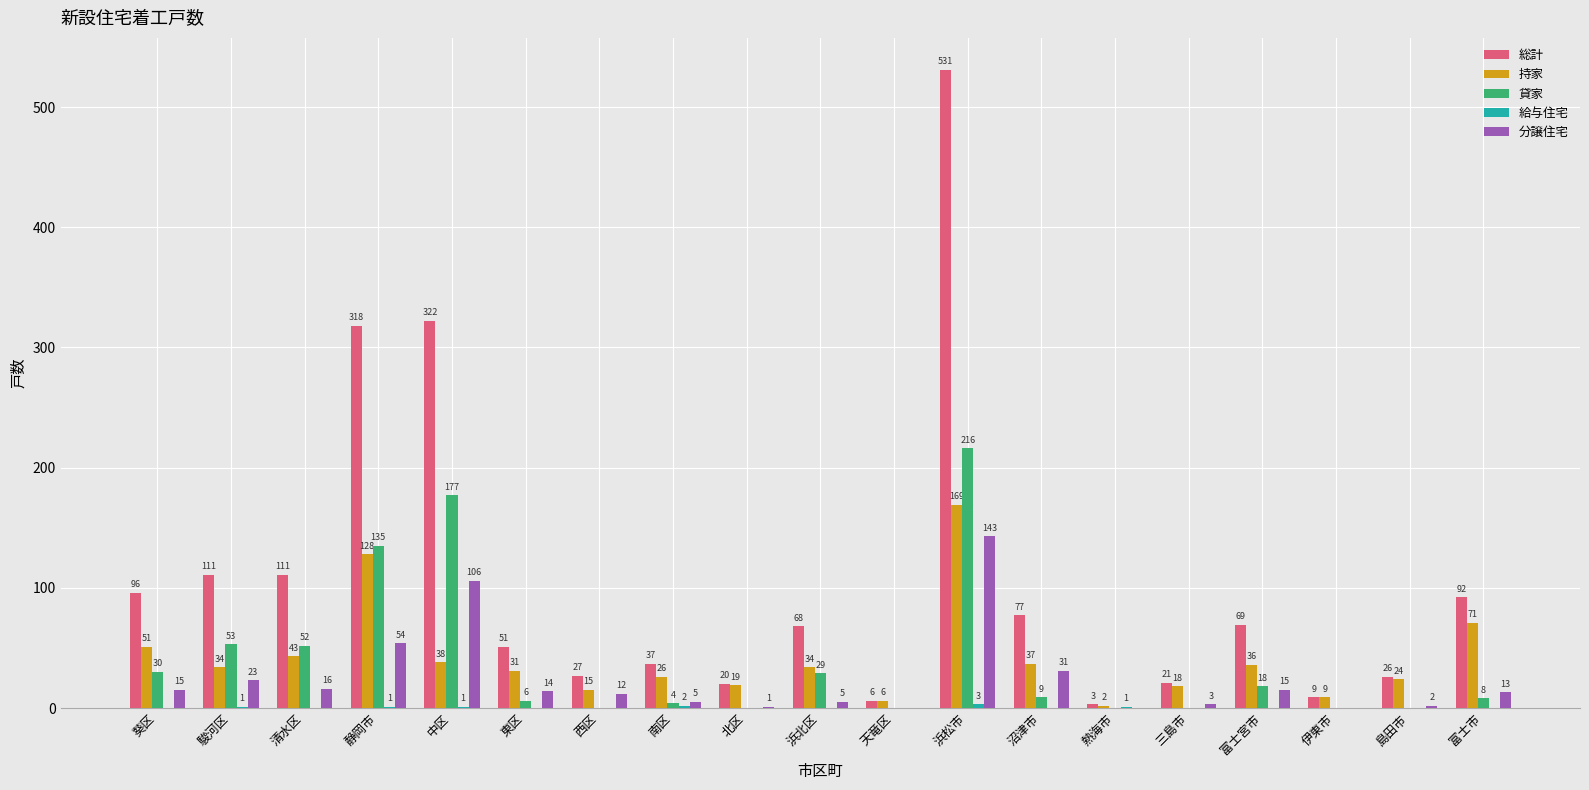

True or false: 分譲住宅 has a value of 5 at 浜北区.

True